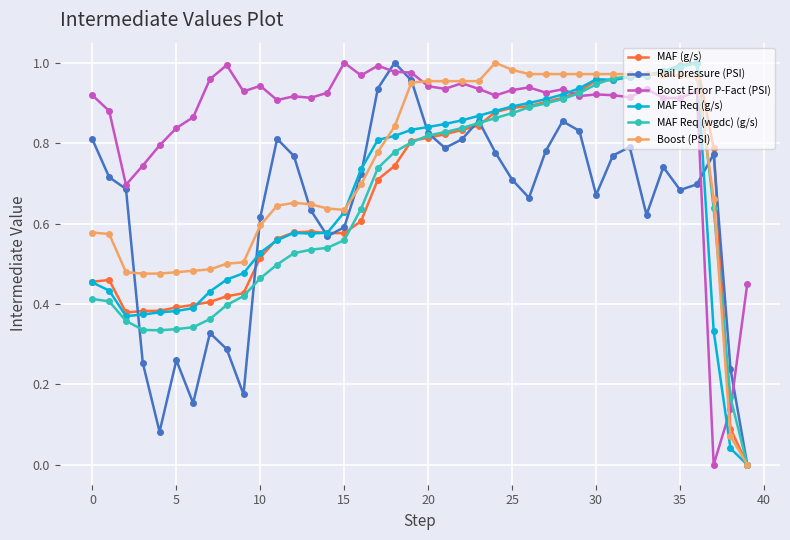

Which series has the largest total across all categories?

Boost Error P-Fact (PSI)